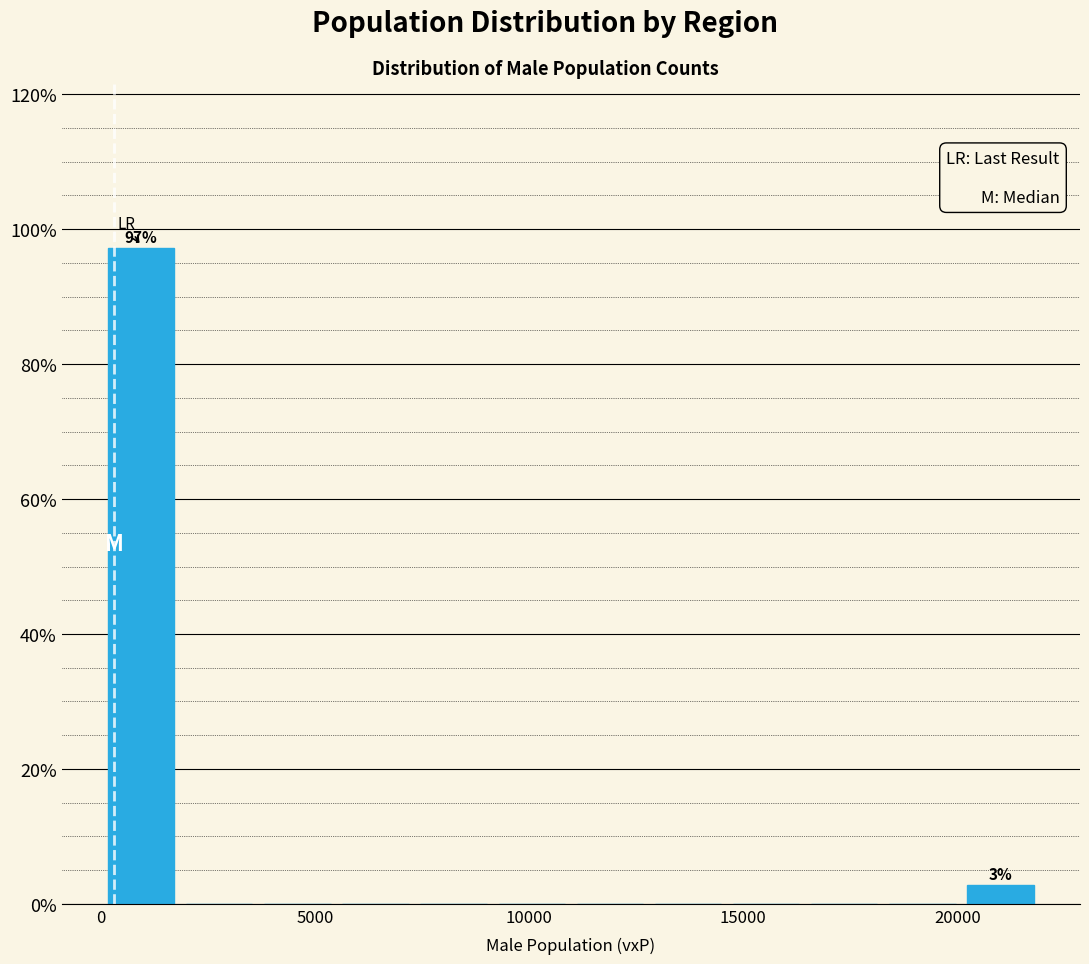

Around what value on the x-axis is the tallest bar? Give the approximate position of its centre, as read against the axis.

1000